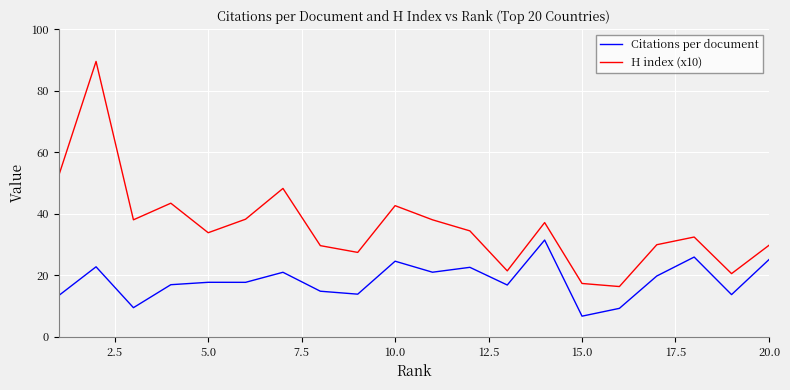

True or false: H index (x10) and Citations per document intersect in this chart.

False